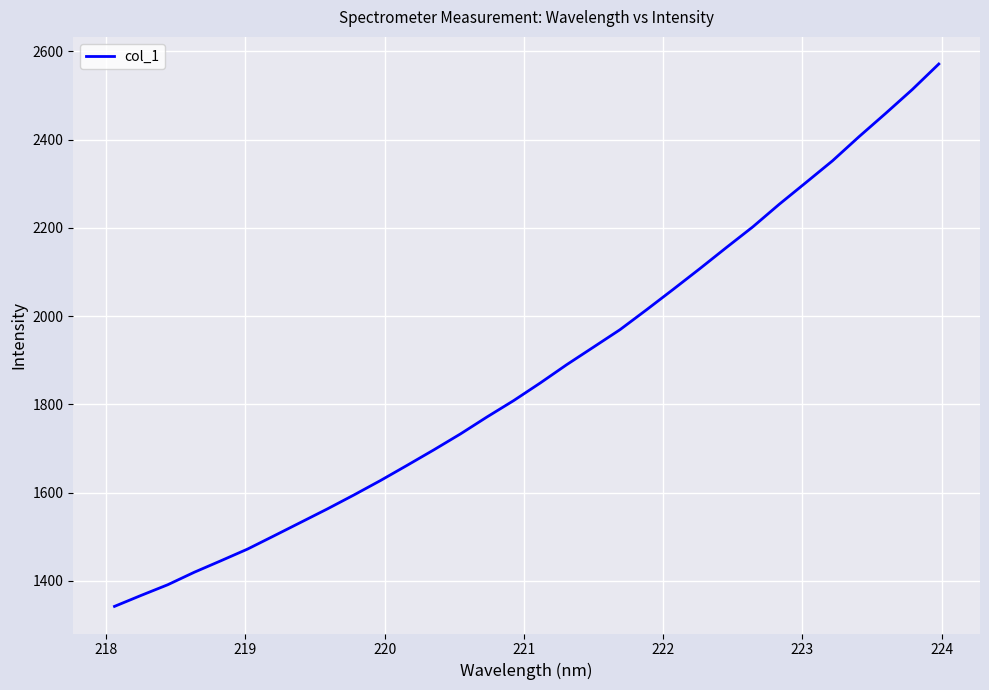

What is the greatest value displayed?

2571.4